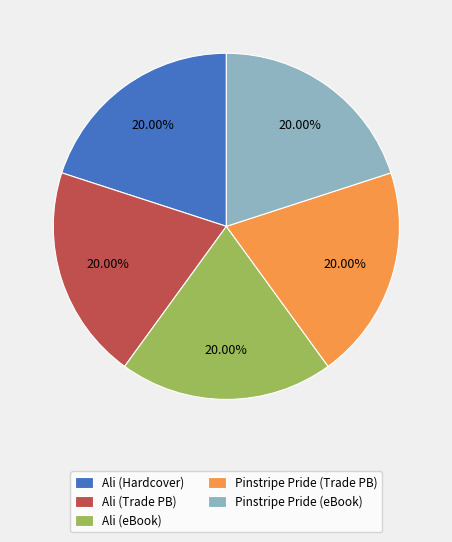

Is the sum of Pinstripe Pride (Trade PB) and Ali (Hardcover) greater than half?

No